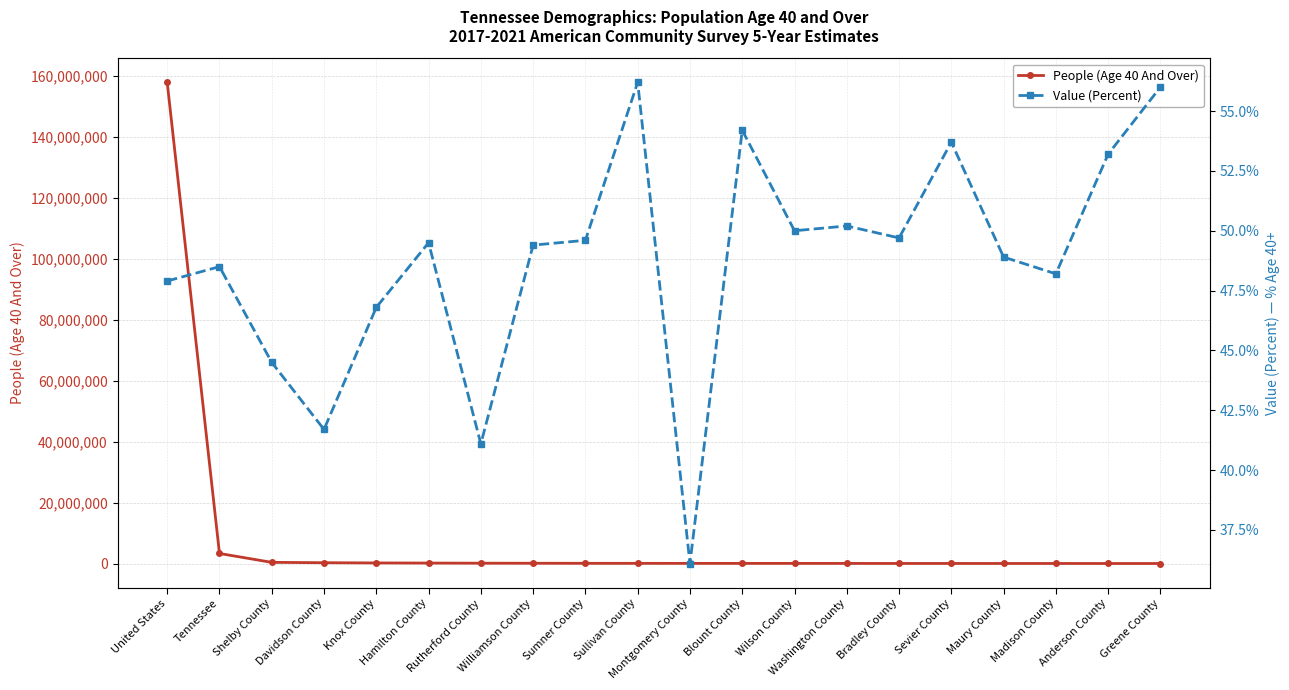

What is the approximate value of People (Age 40 And Over) at Hamilton County?

180173